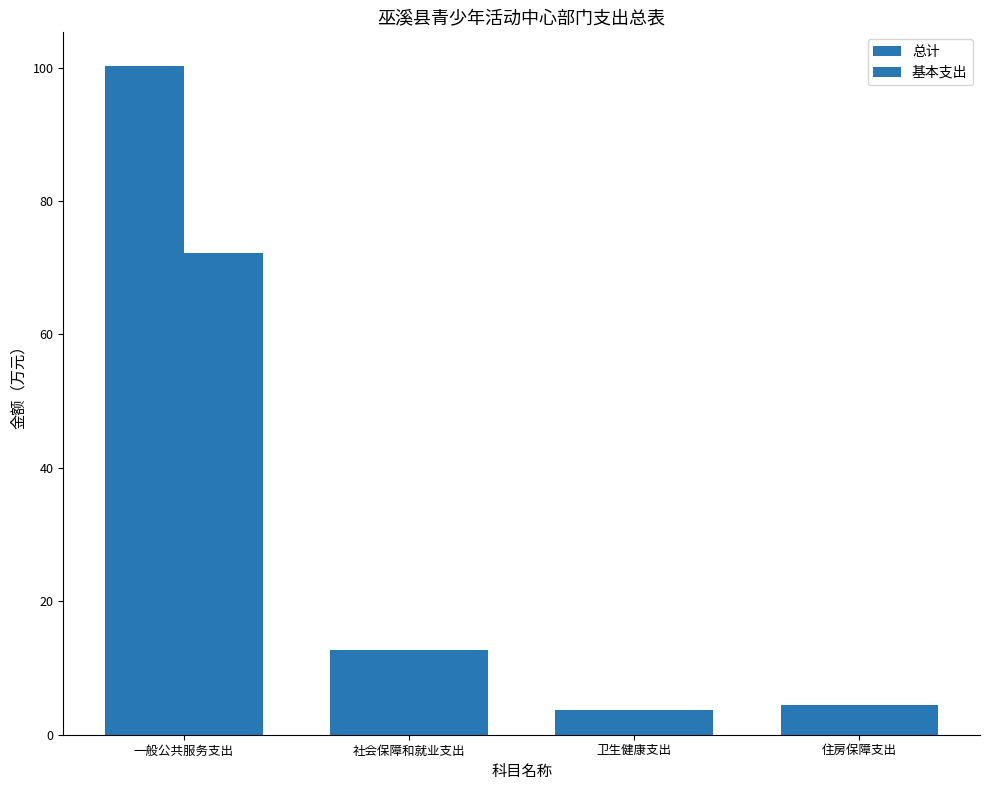

List the series in order of their overall mean, lowest first.

基本支出, 总计